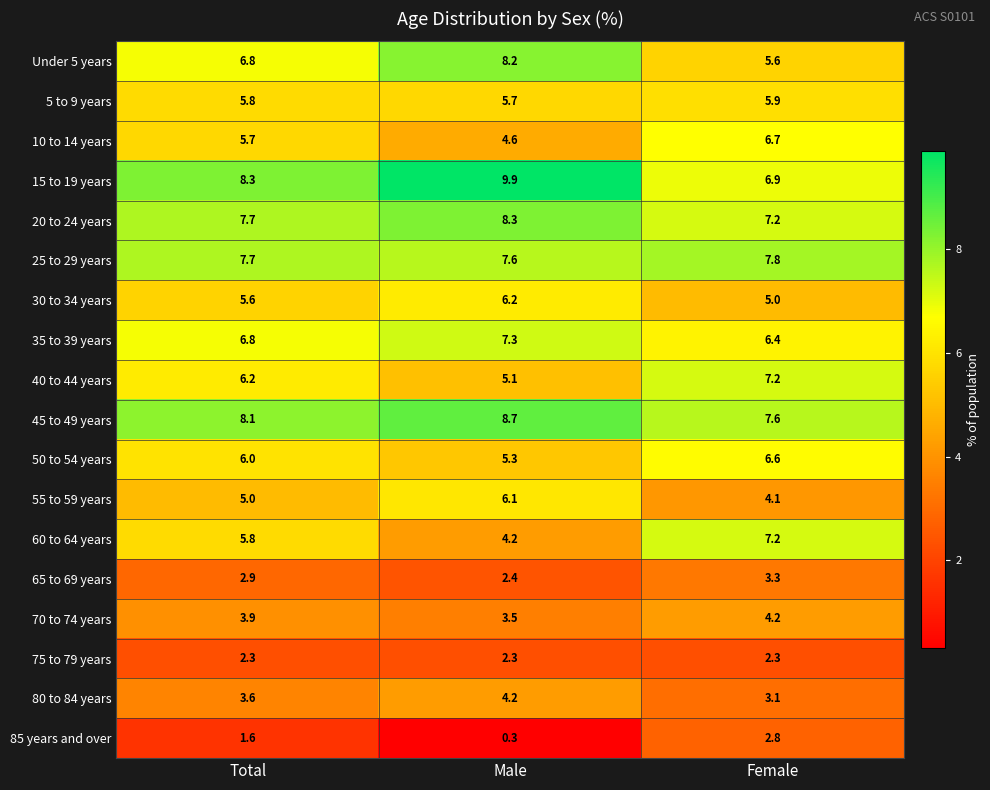

At how many categories does at least one series exceed 4?

3